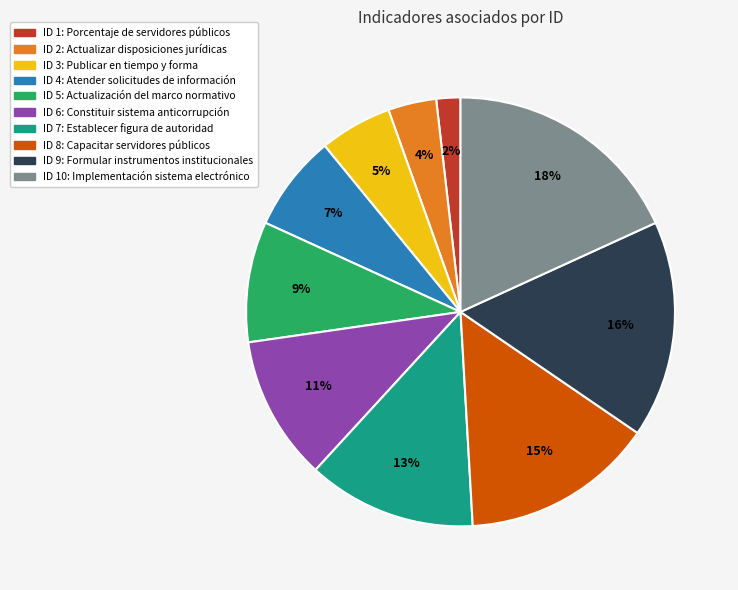

What is the smallest slice in the pie chart?

ID 1: Porcentaje de servidores públicos